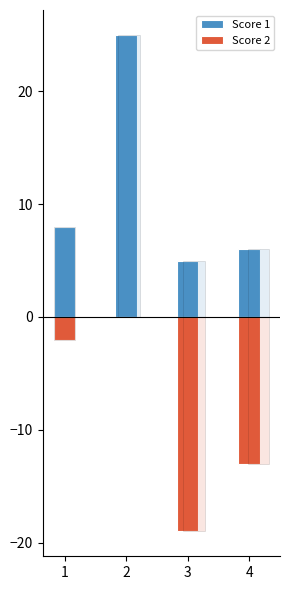

At how many categories does at least one series exceed 2?

4